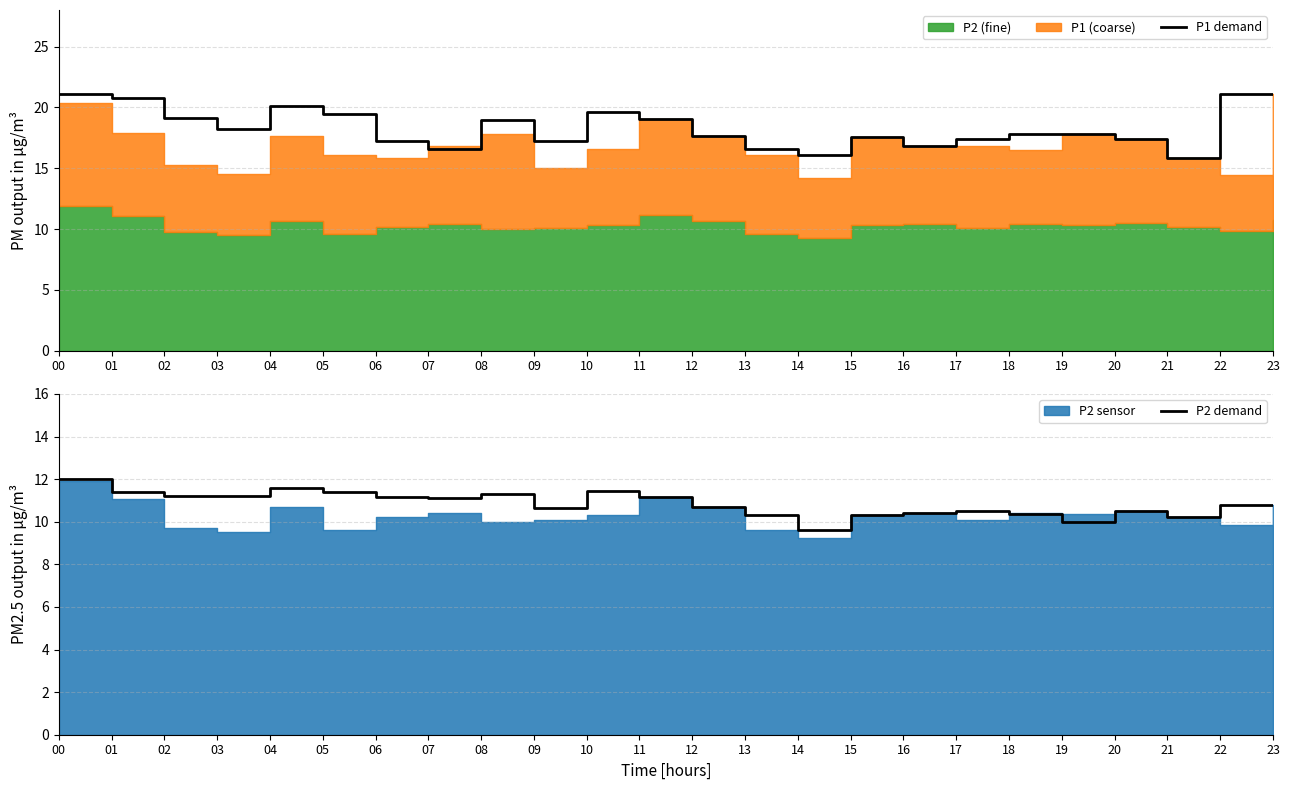

Which category has the highest value in the P1 demand series?

00